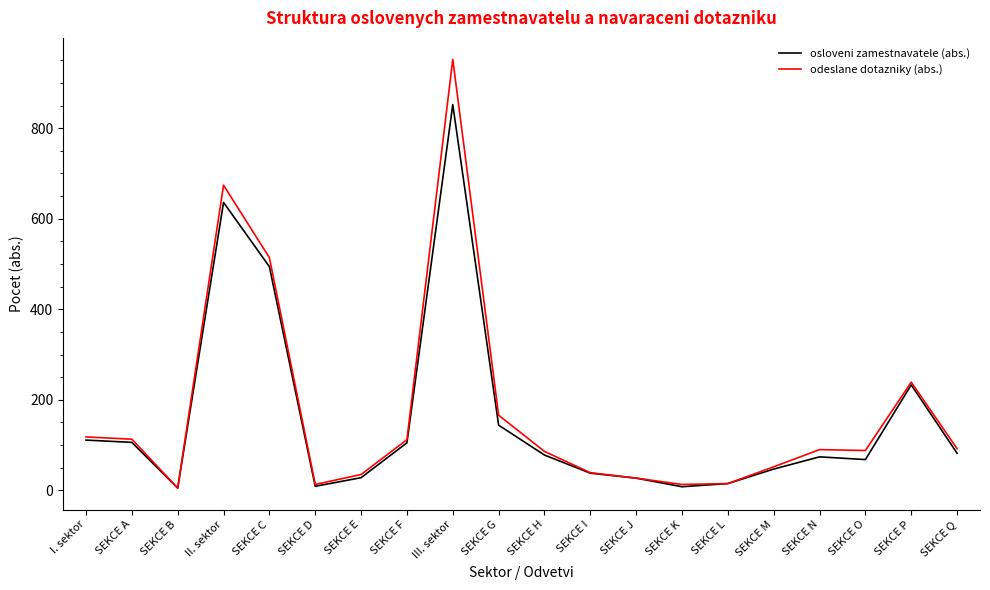

What position from the left is SEKCE C?

5